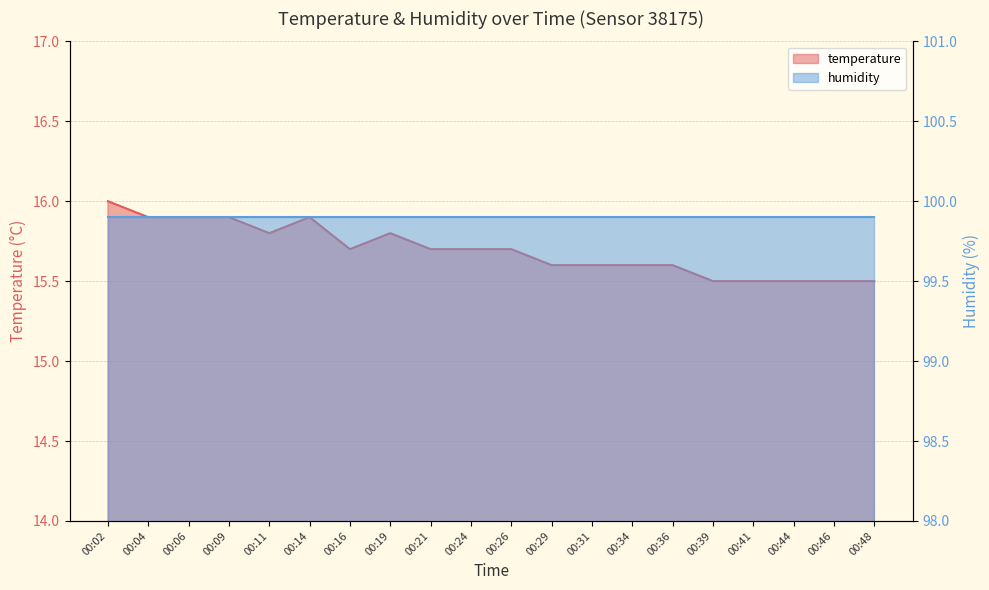

How many values are between 15 and 16?

20